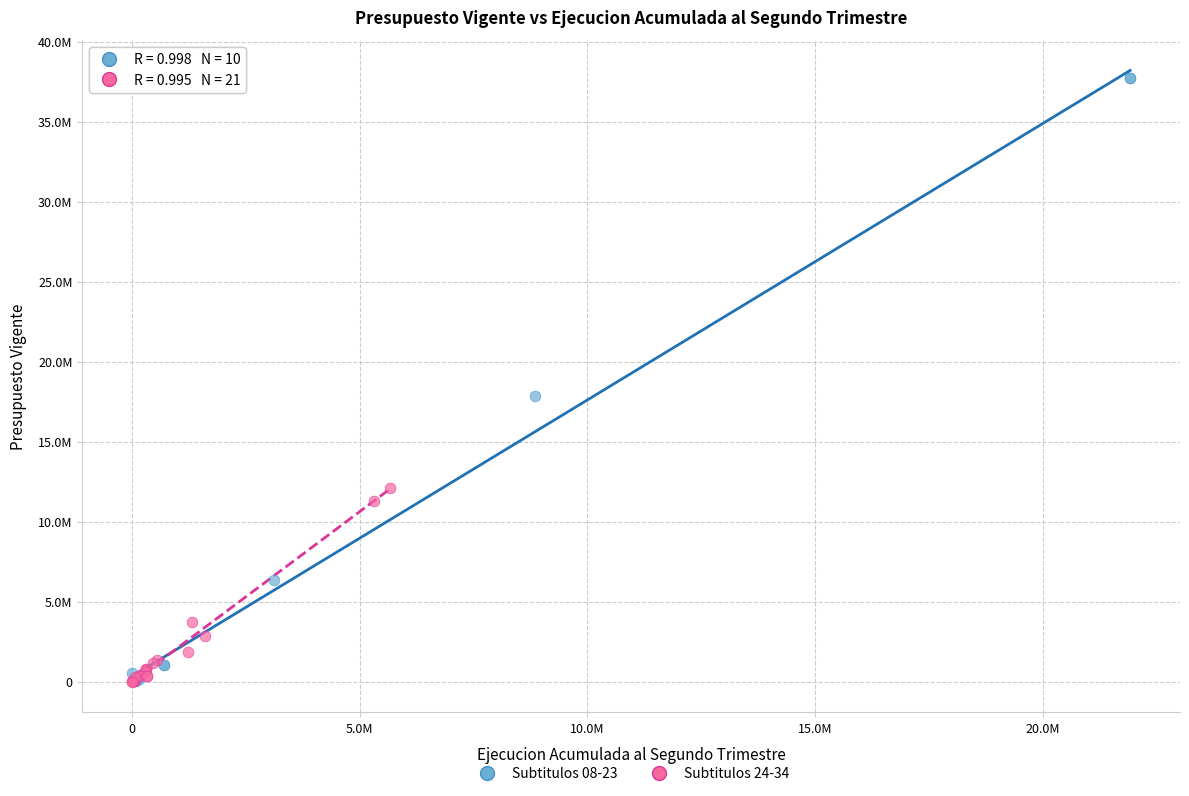

Which series has the widest spread of Y values?

Subtitulos 08-23